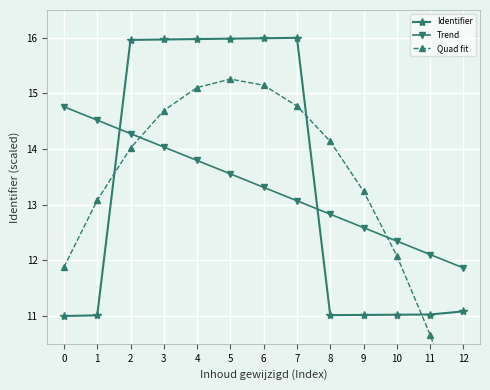

At which category is the sum across all series the highest?

4